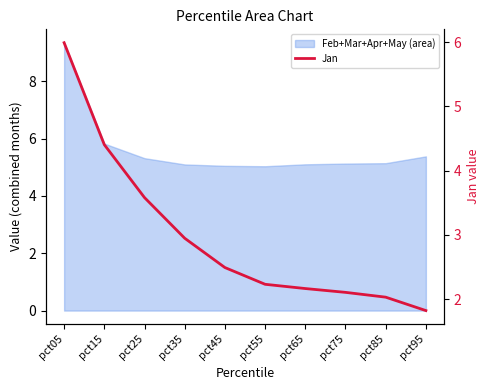

What is the difference between the second highest and second lowest values?

2.4